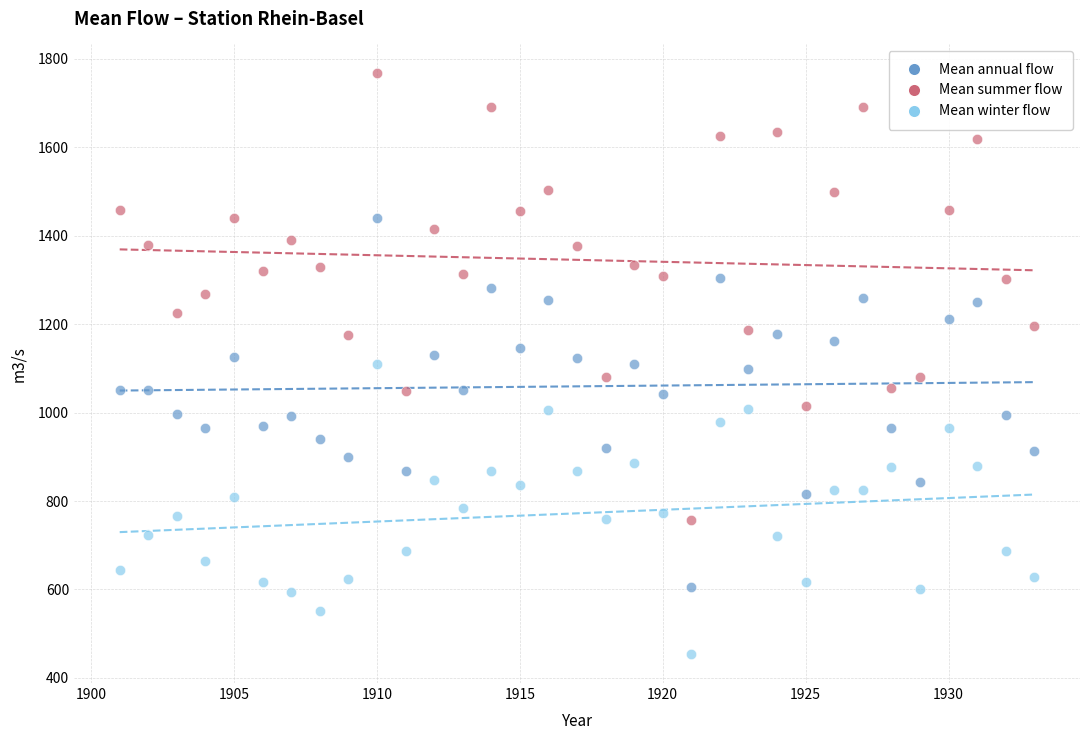

What are all the series names shown in the legend?

Mean annual flow, Mean summer flow, Mean winter flow